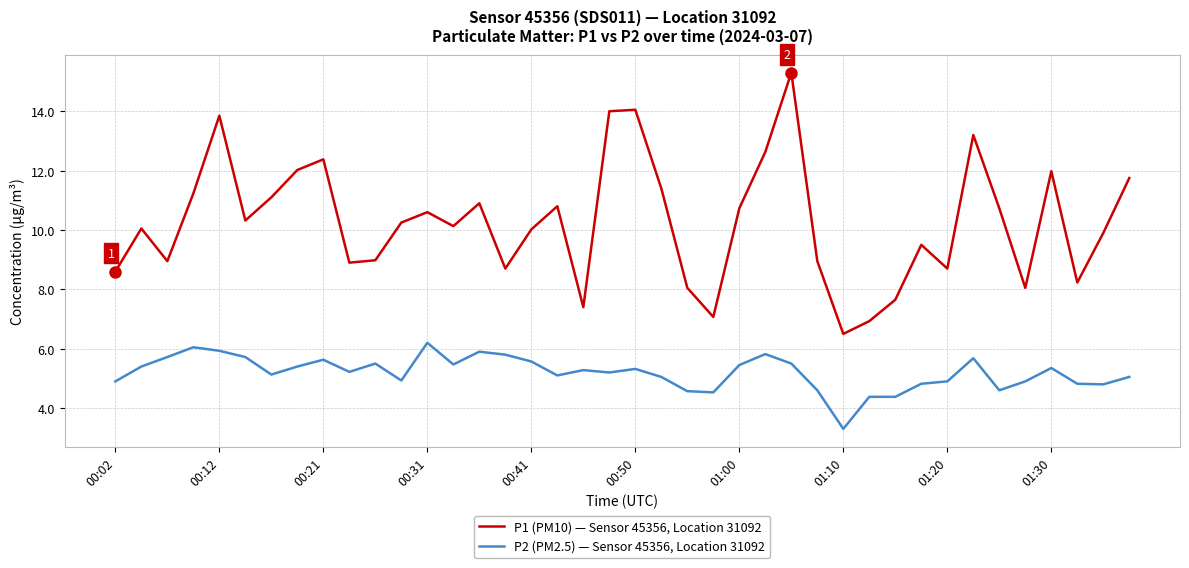

What is the average value of the P2 (PM2.5) — Sensor 45356, Location 31092 series?

5.2